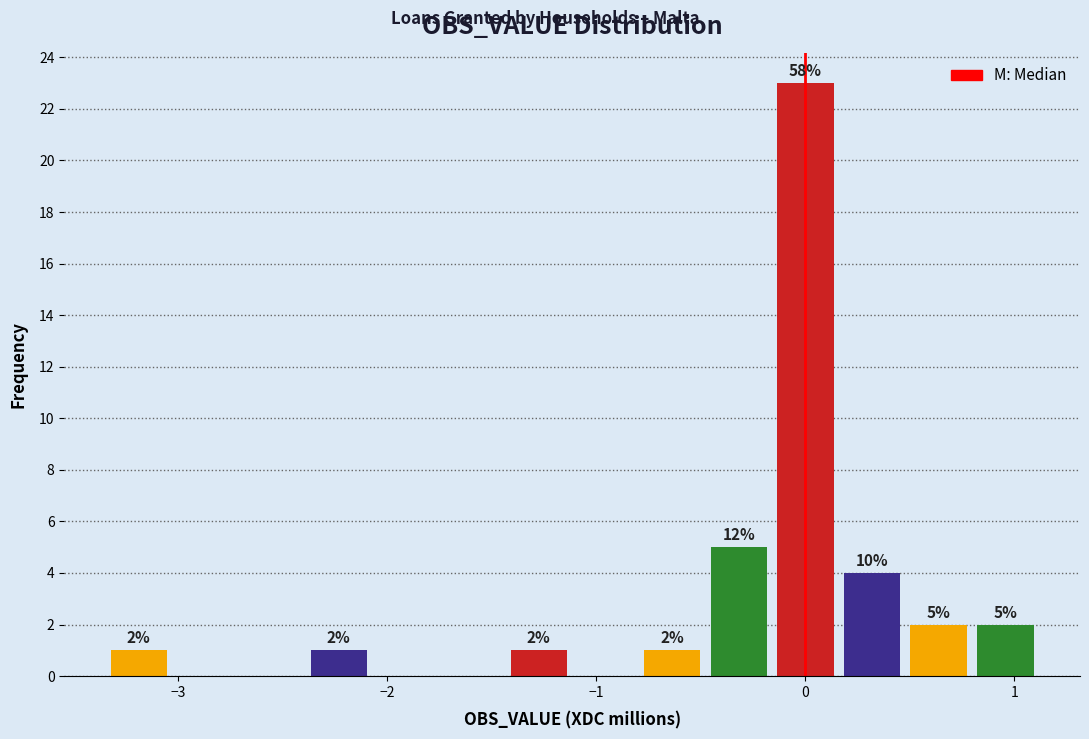

Read against the x-axis, roughly where is the centre of the tallest bar?

0.0